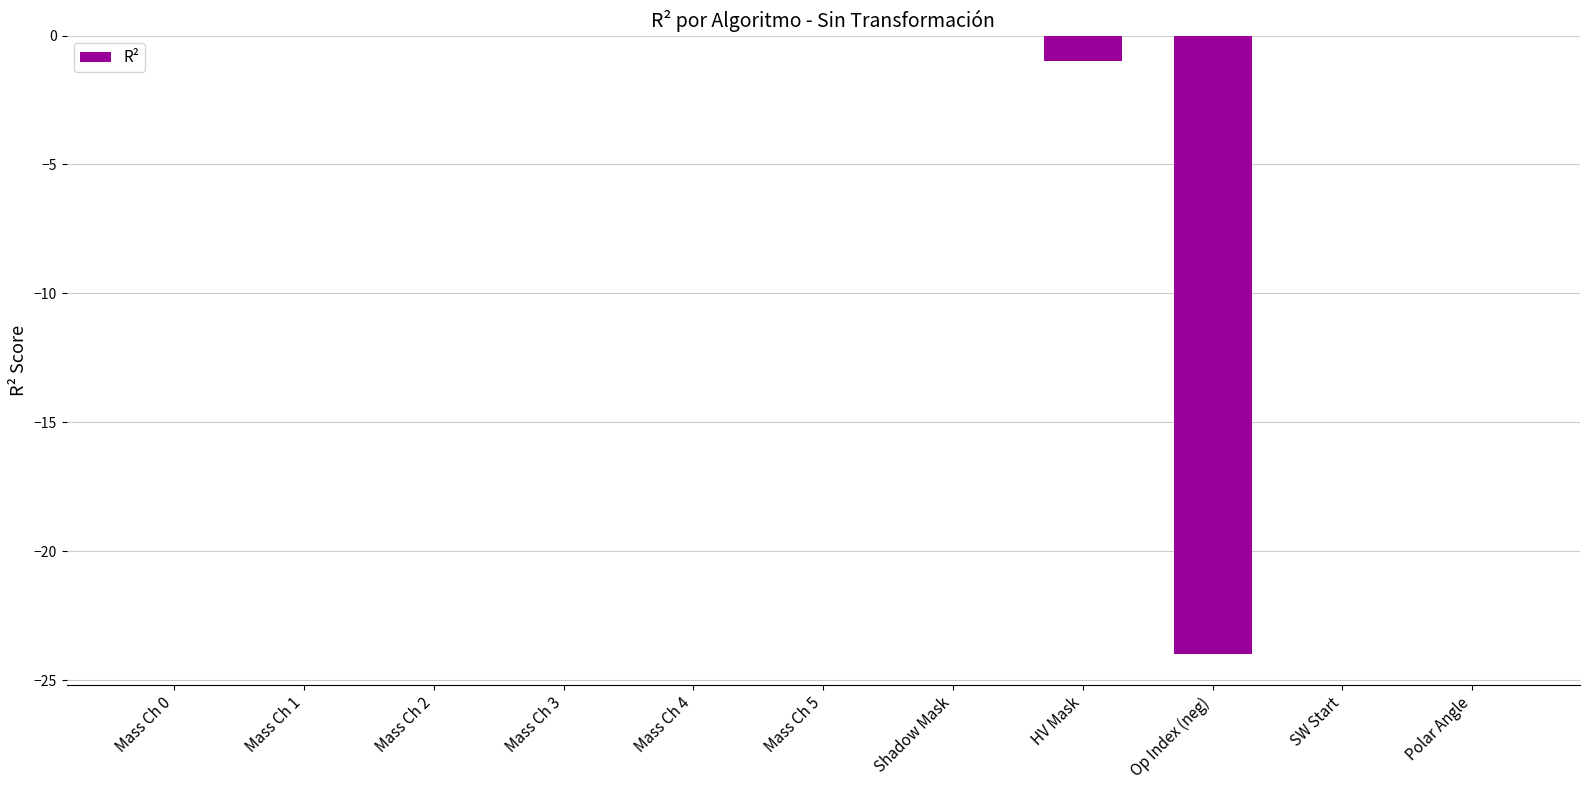

Where is the data nearest to the value -12?

HV Mask